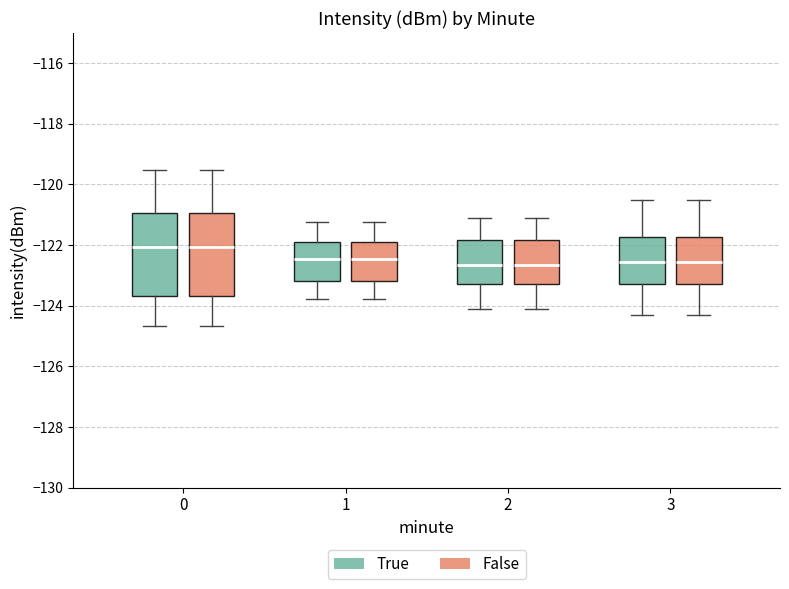

Reading left to right, transcribe this box plot: for each box, give where its median line is, the range the box spans, and where its two whiskers end, as read against the y-axis. The values are not printed on the chart, so give them approximately, as read against the axis.

0 (True): median -122.0, box -123.6 to -121.0, whiskers -124.6 to -119.6
0 (False): median -122.0, box -123.6 to -121.0, whiskers -124.6 to -119.6
1 (True): median -122.4, box -123.2 to -122.0, whiskers -123.8 to -121.2
1 (False): median -122.4, box -123.2 to -122.0, whiskers -123.8 to -121.2
2 (True): median -122.6, box -123.2 to -121.8, whiskers -124.0 to -121.0
2 (False): median -122.6, box -123.2 to -121.8, whiskers -124.0 to -121.0
3 (True): median -122.6, box -123.2 to -121.8, whiskers -124.2 to -120.4
3 (False): median -122.6, box -123.2 to -121.8, whiskers -124.2 to -120.4